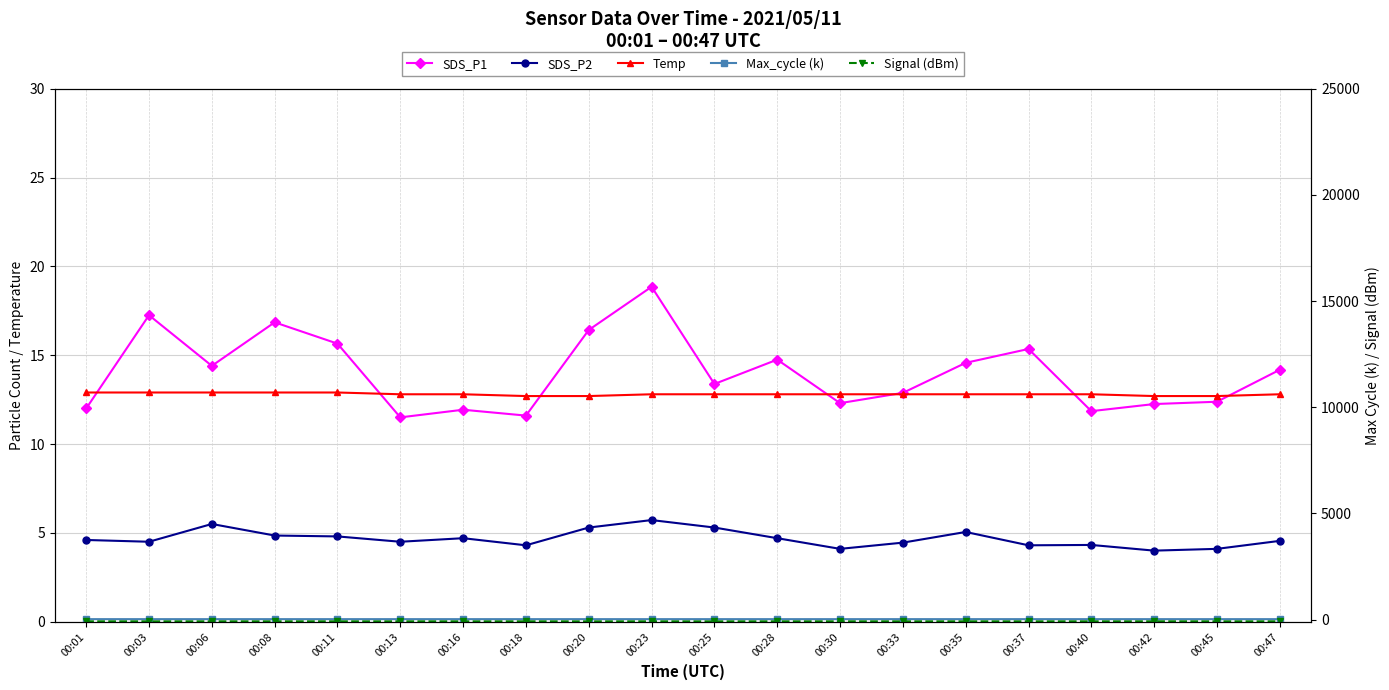

Reading left to right, list all the values displayed in this chart.

SDS_P1: 00:01=12.0	00:03=17.2	00:06=14.4	00:08=16.9	00:11=15.7	00:13=11.5	00:16=11.9	00:18=11.6	00:20=16.4	00:23=18.9	00:25=13.4	00:28=14.8	00:30=12.3	00:33=12.9	00:35=14.6	00:37=15.3	00:40=11.8	00:42=12.2	00:45=12.4	00:47=14.2
SDS_P2: 00:01=4.6	00:03=4.5	00:06=5.5	00:08=4.8	00:11=4.8	00:13=4.5	00:16=4.7	00:18=4.3	00:20=5.3	00:23=5.7	00:25=5.3	00:28=4.7	00:30=4.1	00:33=4.5	00:35=5.0	00:37=4.3	00:40=4.3	00:42=4.0	00:45=4.1	00:47=4.5
Temp: 00:01=12.9	00:03=12.9	00:06=12.9	00:08=12.9	00:11=12.9	00:13=12.8	00:16=12.8	00:18=12.7	00:20=12.7	00:23=12.8	00:25=12.8	00:28=12.8	00:30=12.8	00:33=12.8	00:35=12.8	00:37=12.8	00:40=12.8	00:42=12.7	00:45=12.7	00:47=12.8
Max_cycle (k): 00:01=20.5	00:03=20.0	00:06=20.0	00:08=20.1	00:11=20.1	00:13=20.1	00:16=20.1	00:18=20.1	00:20=20.0	00:23=20.0	00:25=20.1	00:28=20.0	00:30=20.0	00:33=20.4	00:35=20.4	00:37=20.6	00:40=20.0	00:42=20.0	00:45=20.0	00:47=20.0
Signal (dBm): 00:01=-83.0	00:03=-83.0	00:06=-83.0	00:08=-83.0	00:11=-83.0	00:13=-83.0	00:16=-83.0	00:18=-83.0	00:20=-84.0	00:23=-83.0	00:25=-84.0	00:28=-83.0	00:30=-83.0	00:33=-83.0	00:35=-83.0	00:37=-83.0	00:40=-83.0	00:42=-82.0	00:45=-83.0	00:47=-83.0